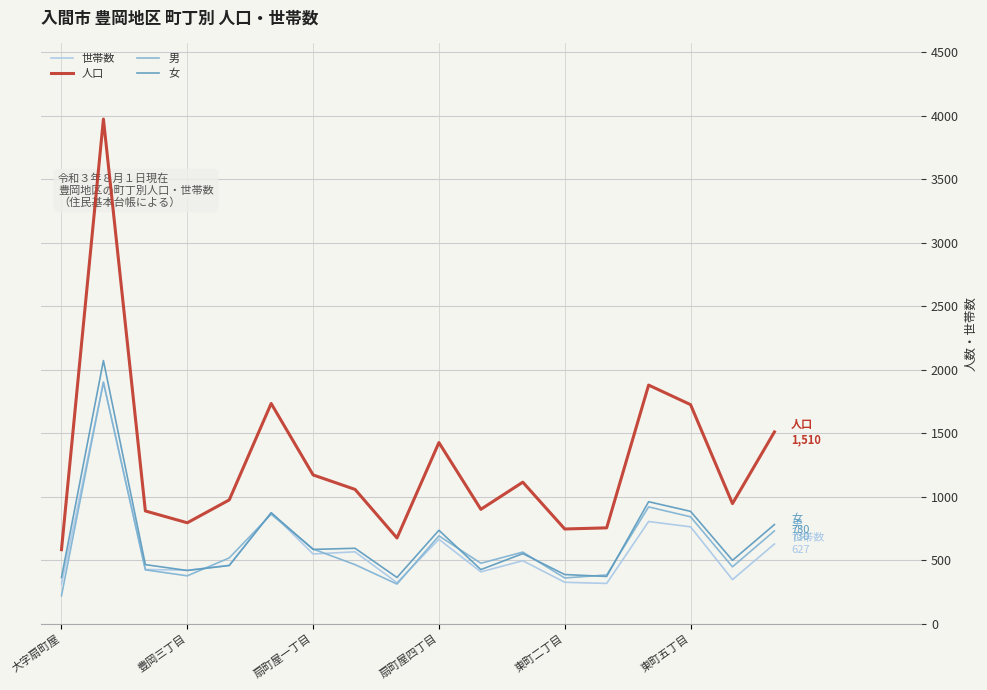

Which series has the widest spread of values?

人口